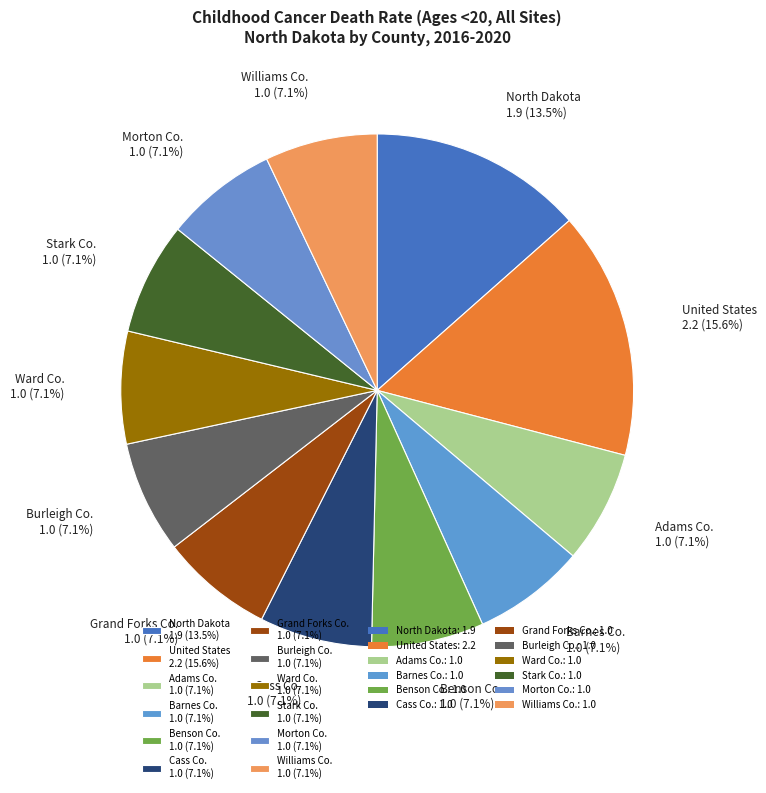

Approximately how many times larger is the value at Williams Co. 1.0 (7.1%) compared to Burleigh Co. 1.0 (7.1%)?

1.0